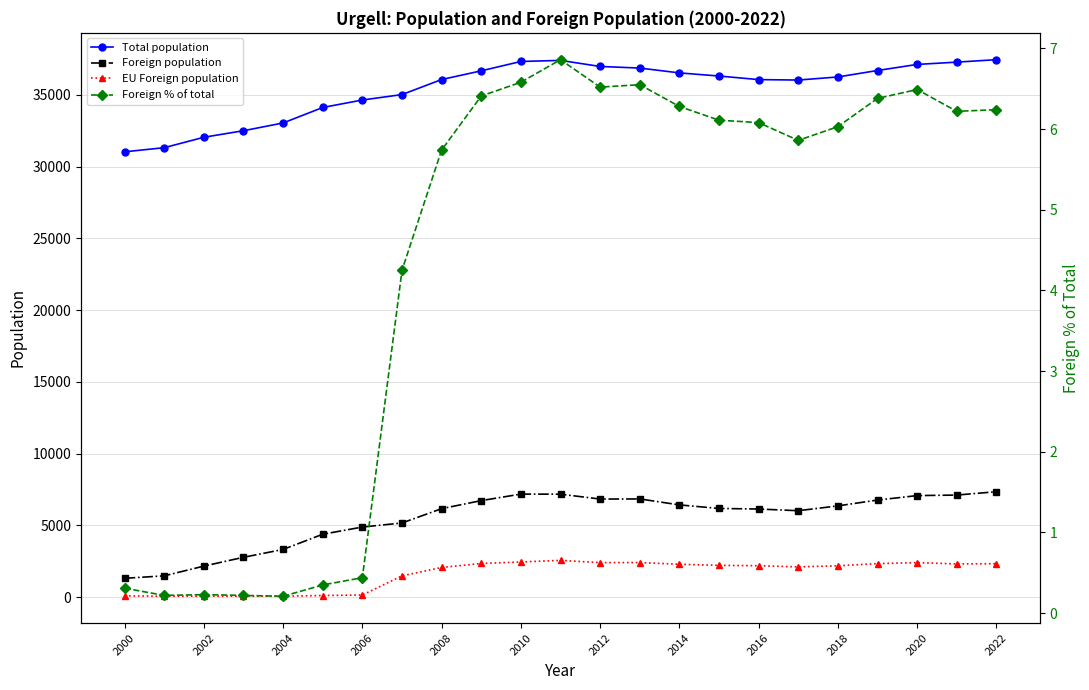

What is the value of the Foreign % of total point at the 7th from the left?

0.4